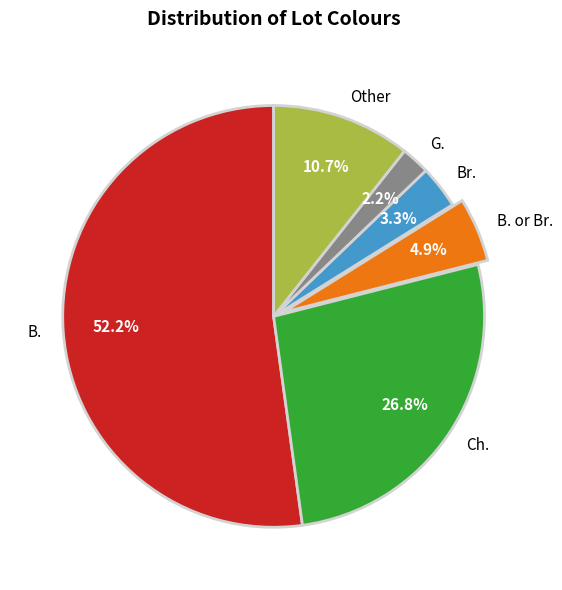

To the nearest percent, what percentage of the pie is Br.?

3%